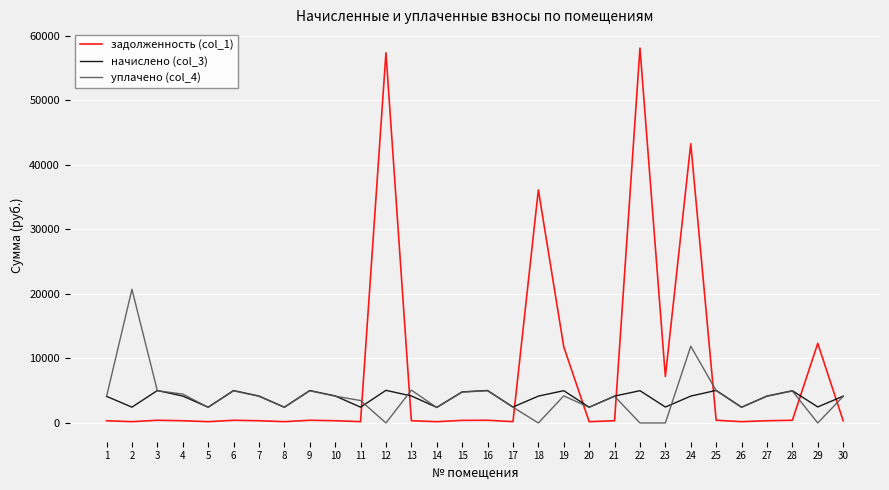

True or false: уплачено (col_4) and задолженность (col_1) cross at least once.

True